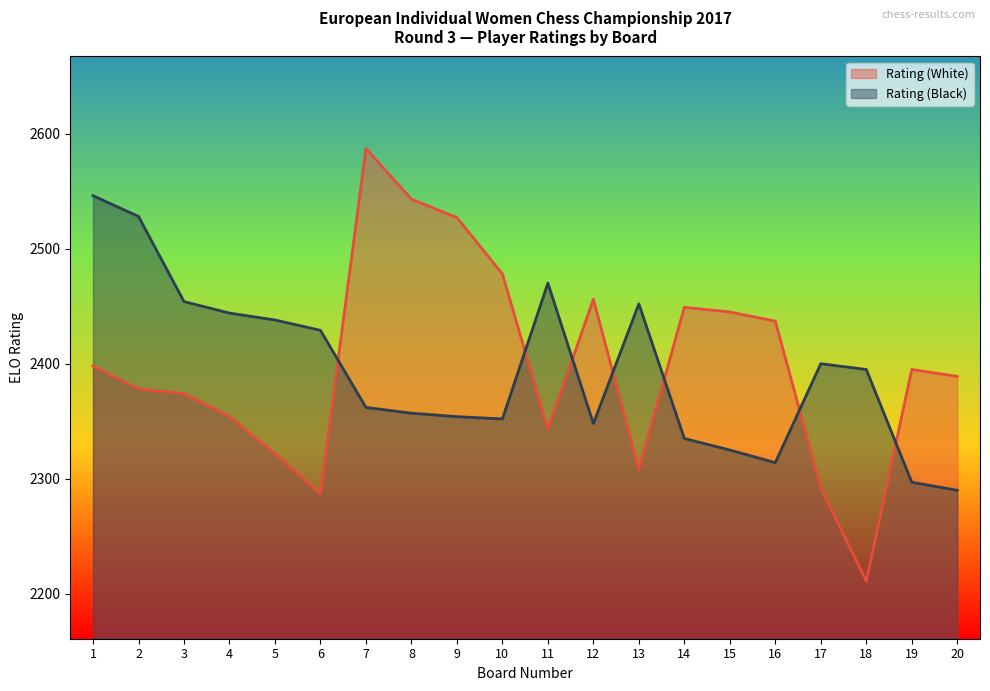

Which category has the highest value across all series?

7